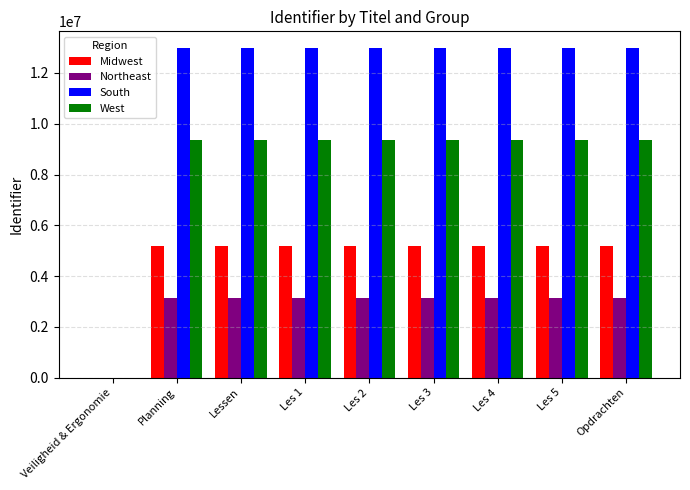

Is the value of Northeast at Les 3 greater than the value of West at Les 4?

No